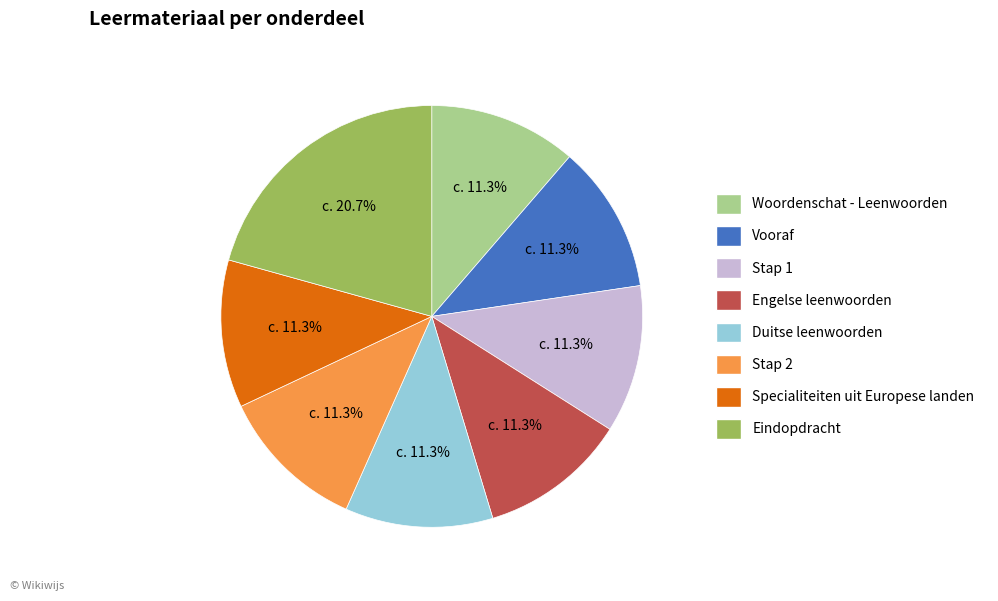

Approximately how many times larger is the value at Duitse leenwoorden compared to Engelse leenwoorden?

1.0